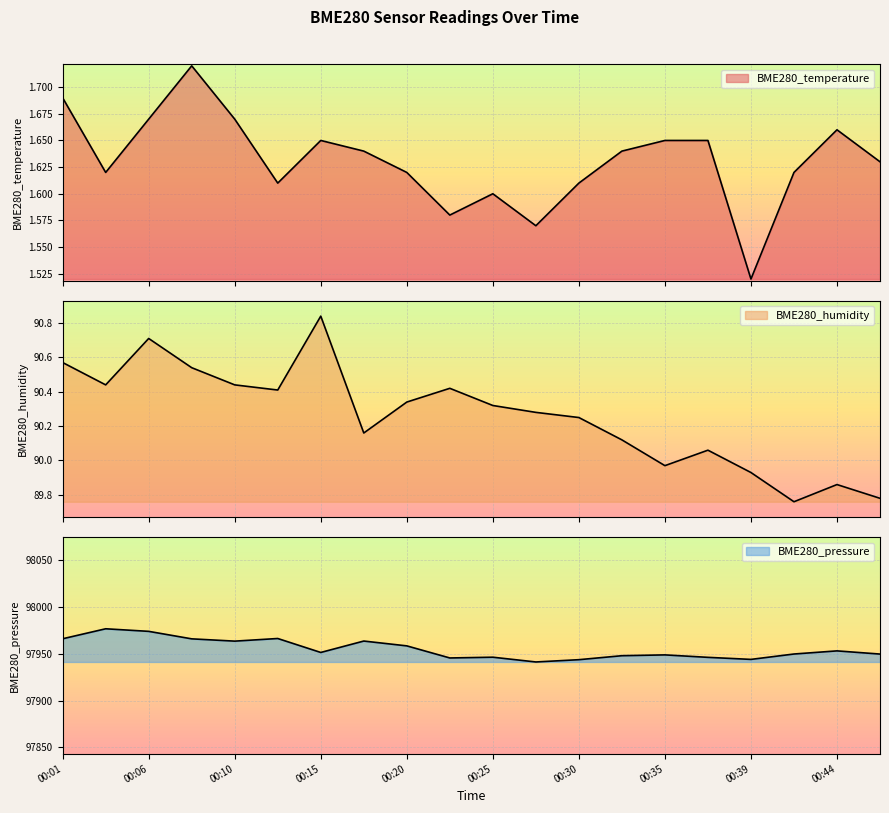

Is it true that BME280_pressure equals 97945.5 at 00:23?

True